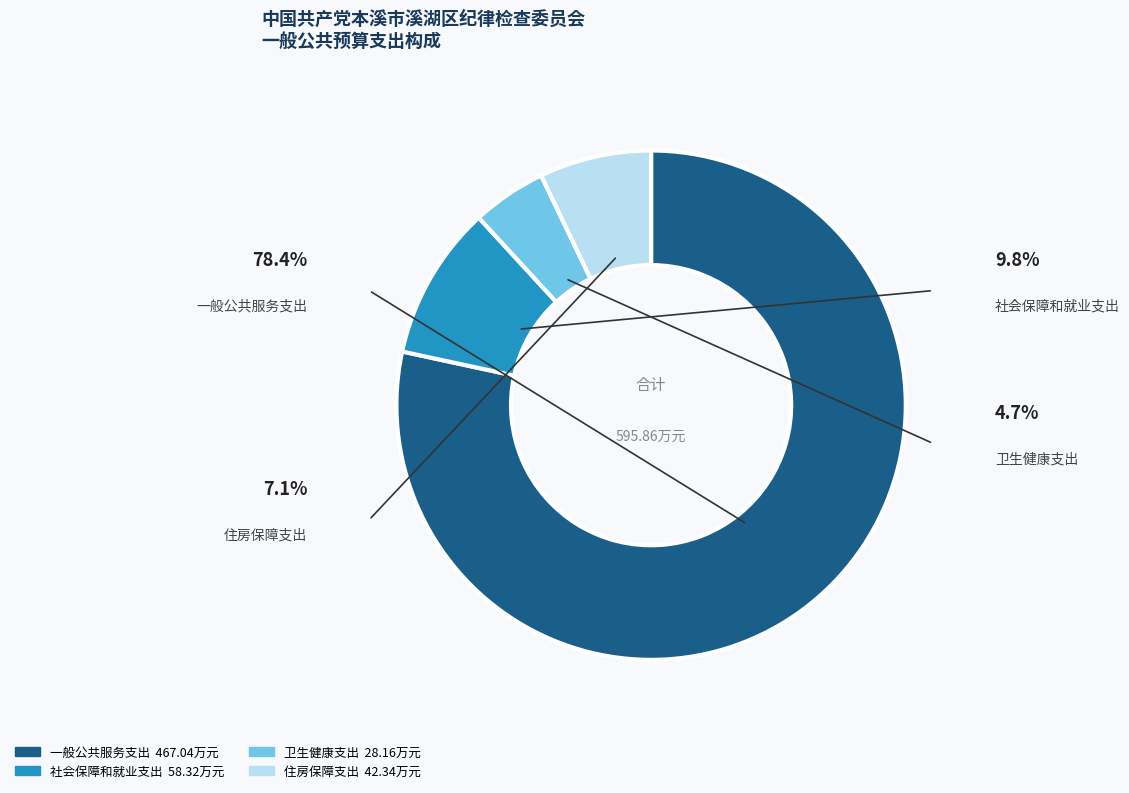

Approximately how many times larger is the value at 住房保障支出 compared to 一般公共服务支出?

0.1